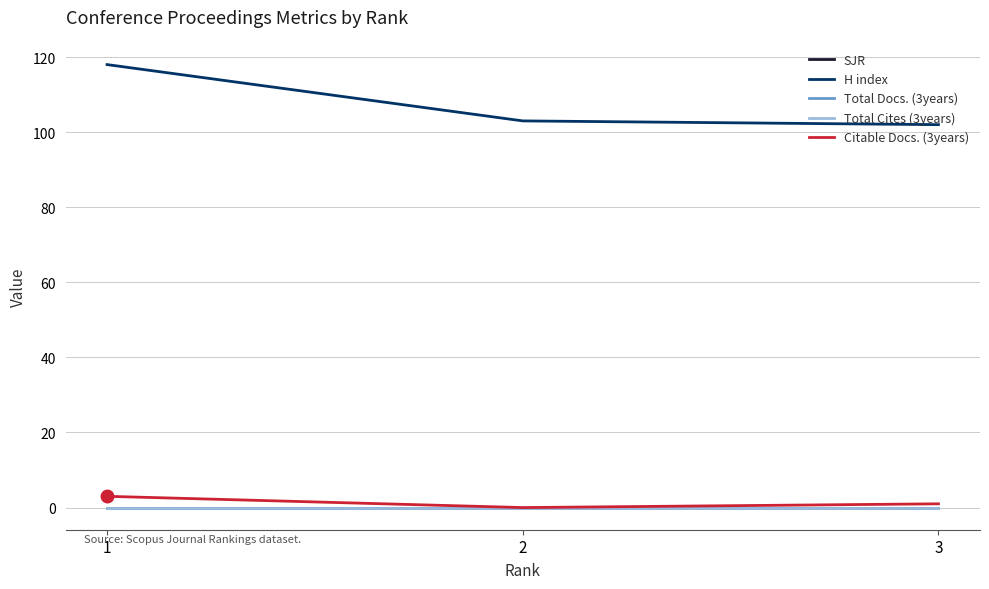

How many series are shown in this chart?

5